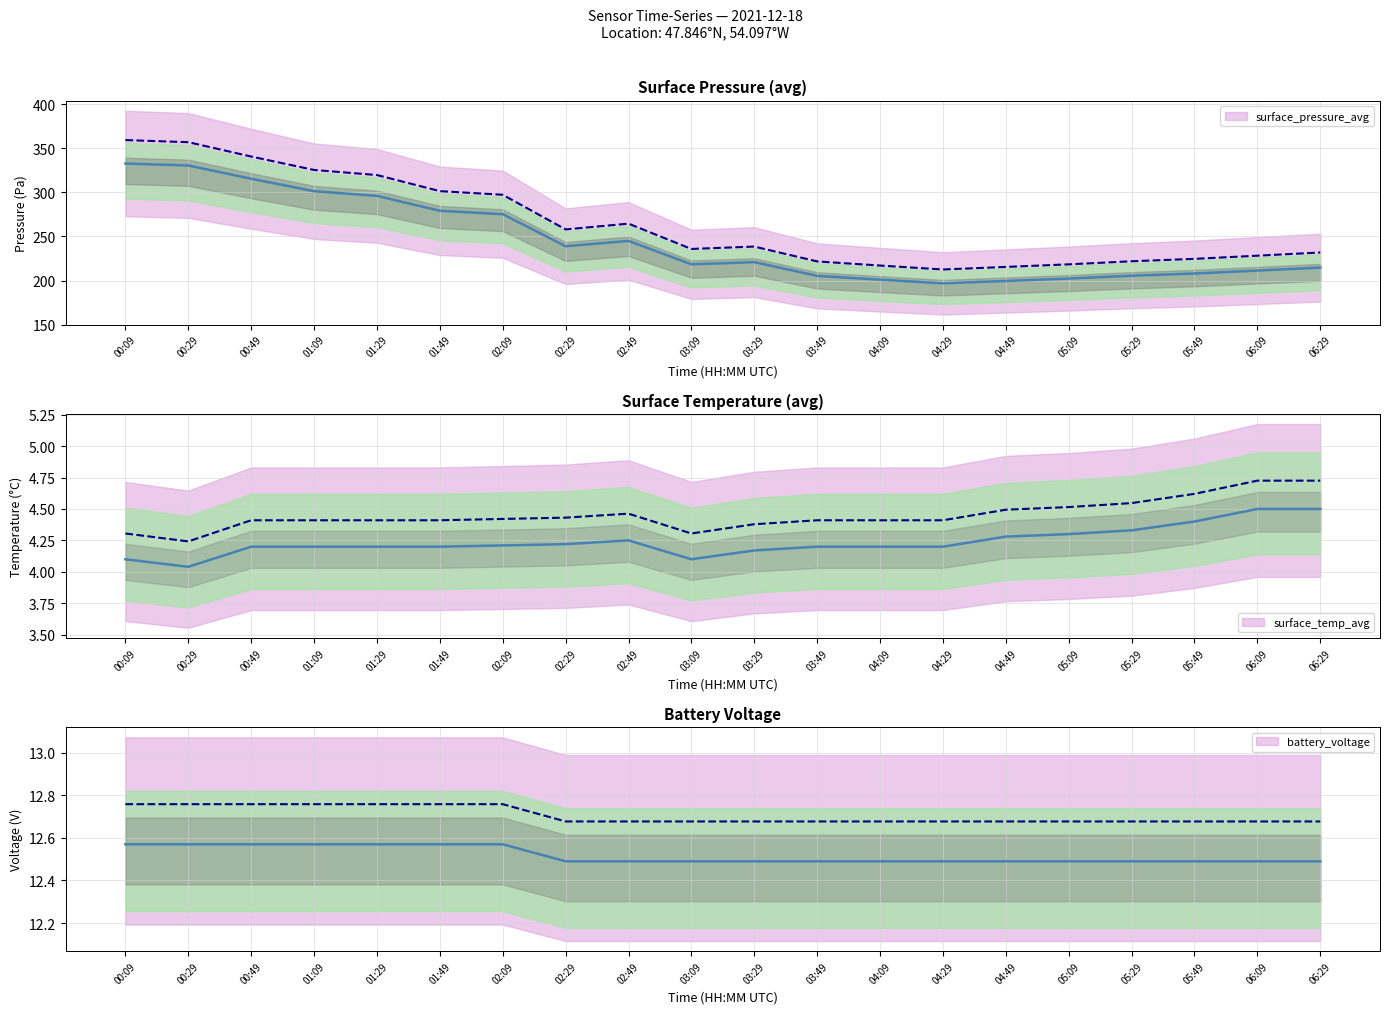

Which series has the largest range (max minus min)?

surface_pressure_avg